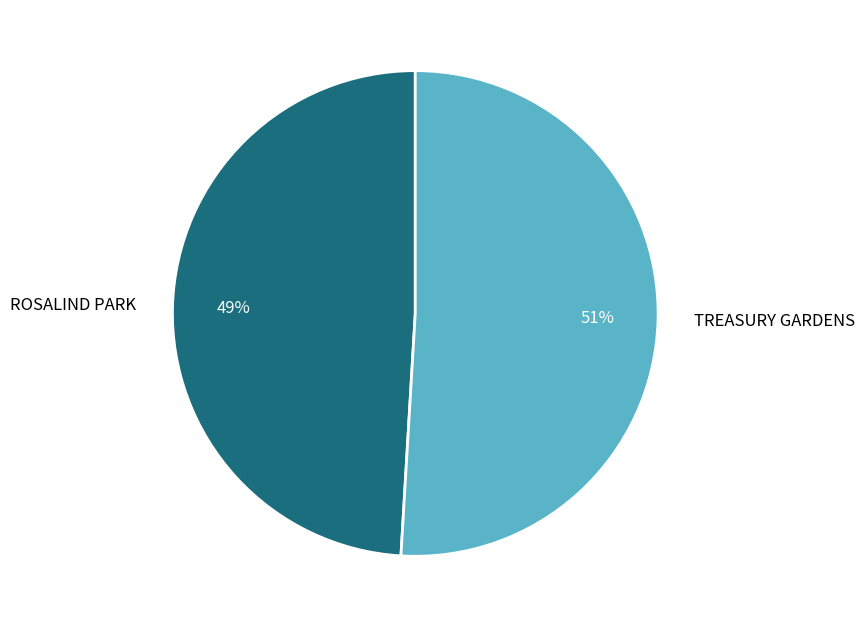

Combined, do TREASURY GARDENS and ROSALIND PARK account for over 50%?

Yes